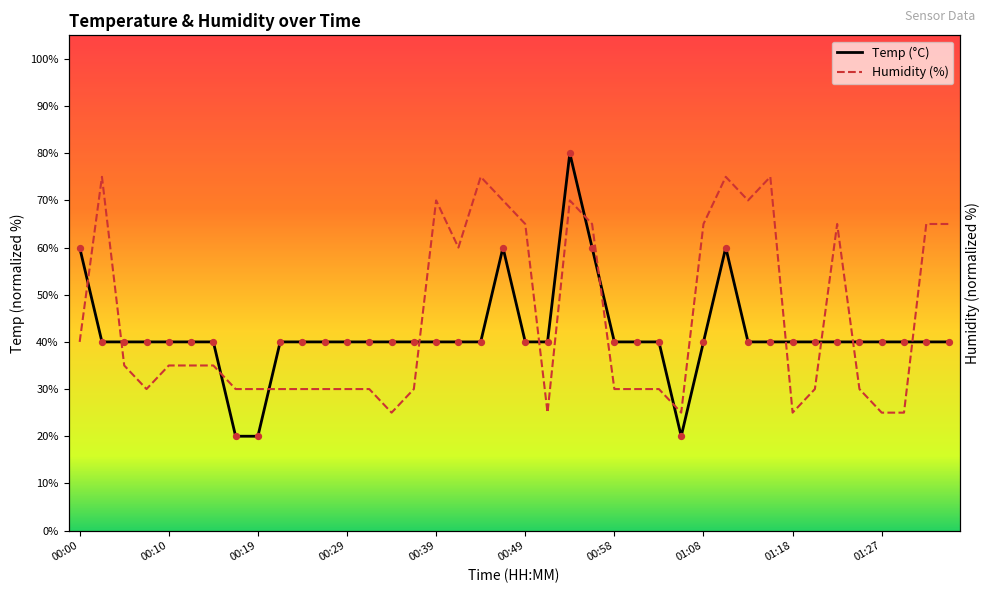

Which series has the widest spread of Y values?

Temp (°C)